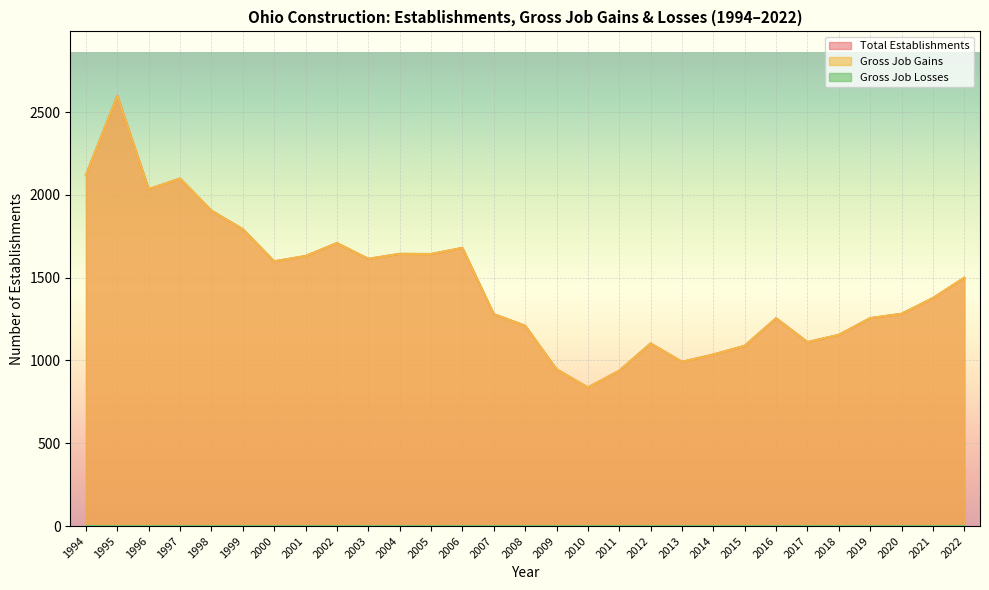

Read the Total Establishments value at 1998, to the nearest 100.

1900